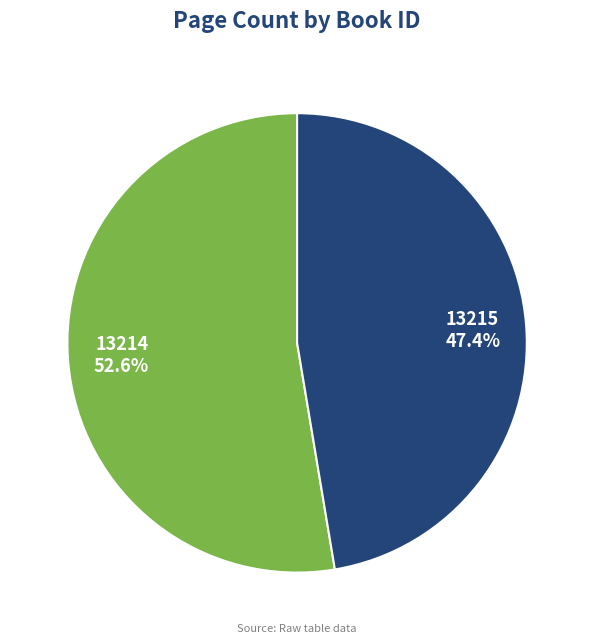

True or false: 13214 accounts for 53% of the total.

True